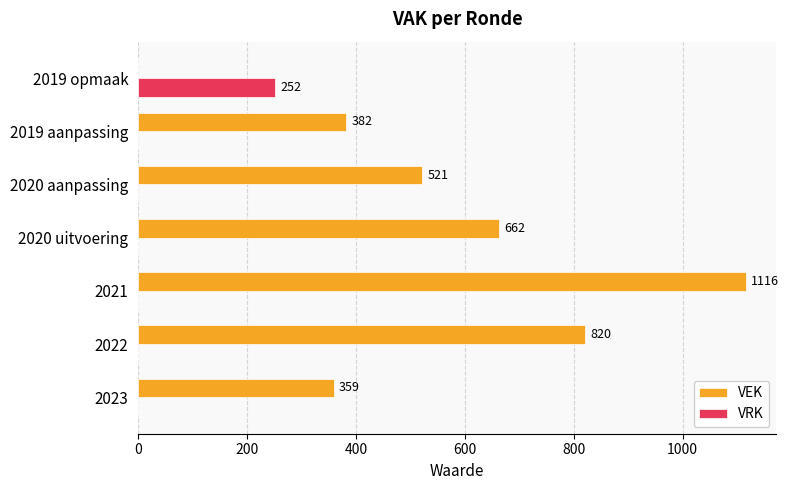

Which series has the largest total across all categories?

VEK